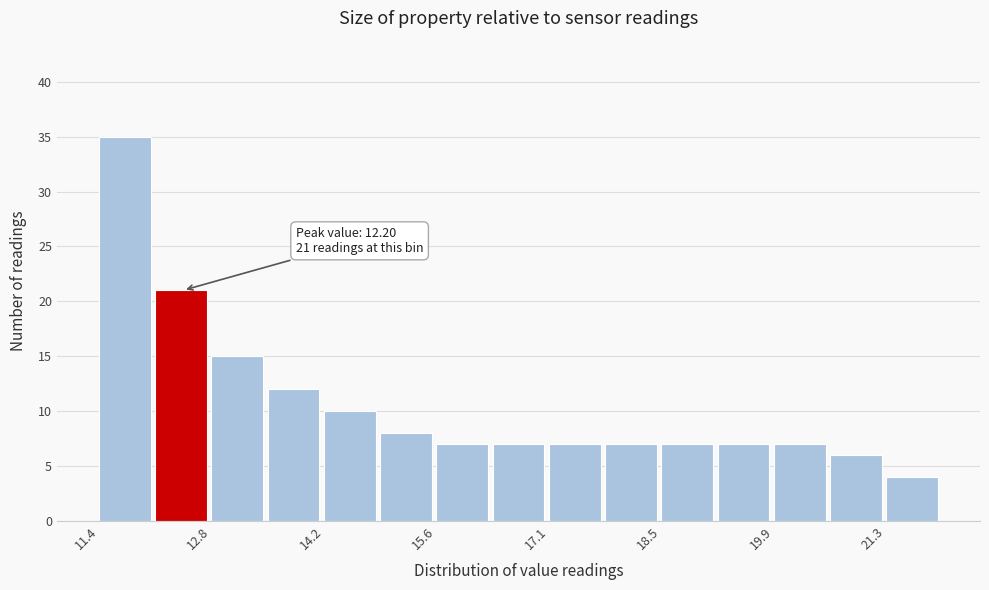

Around what value on the x-axis is the tallest bar? Give the approximate position of its centre, as read against the axis.

11.8